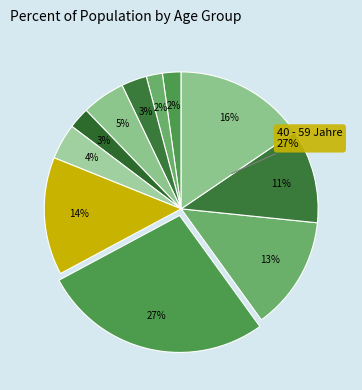

Combined, do 40 - 59 Jahre and 60 - 66 Jahre account for over 50%?

No